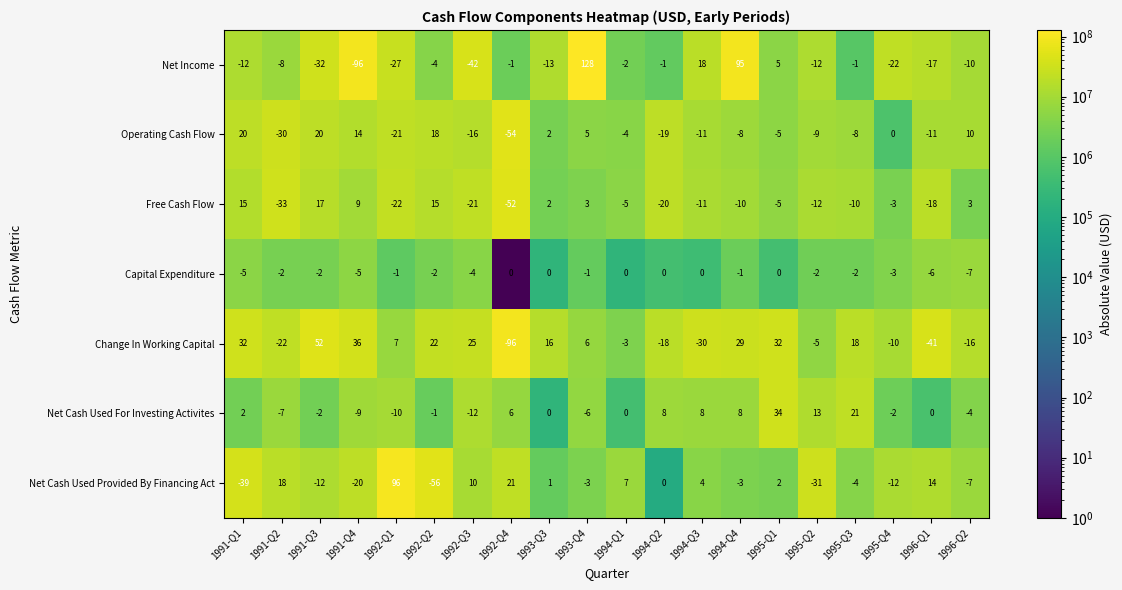

Which category has the highest value in the Net Income series?

1993-Q4